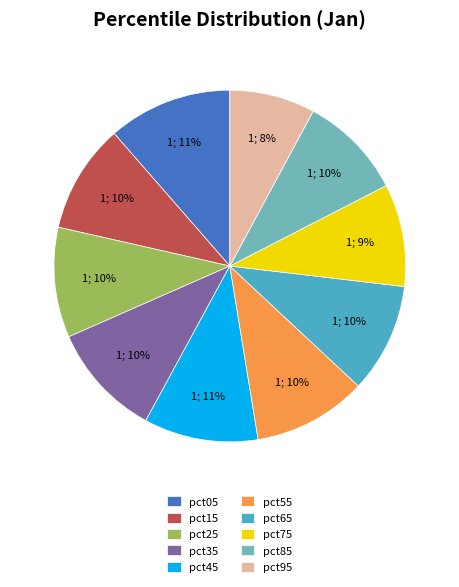

Is there any slice that represents more than half of the pie?

No